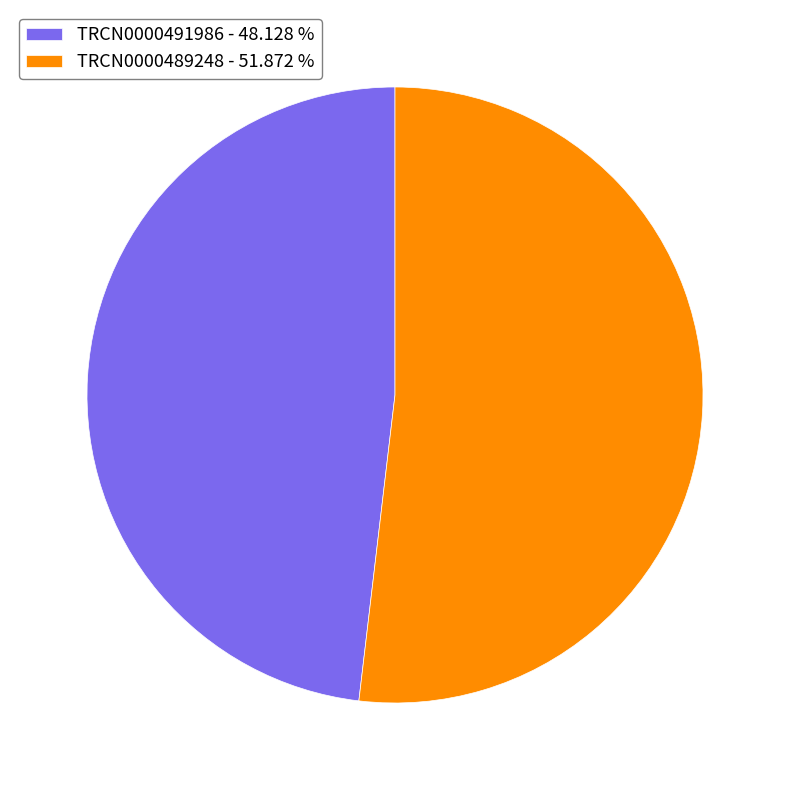

What is the smallest slice in the pie chart?

TRCN0000491986